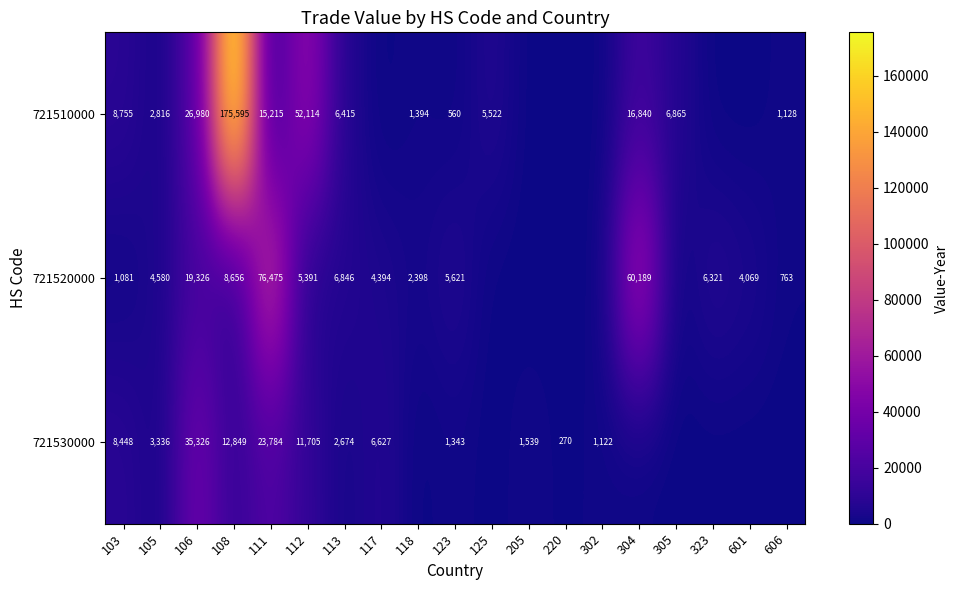

What is the spread (max minus min) of values at 108?

166939